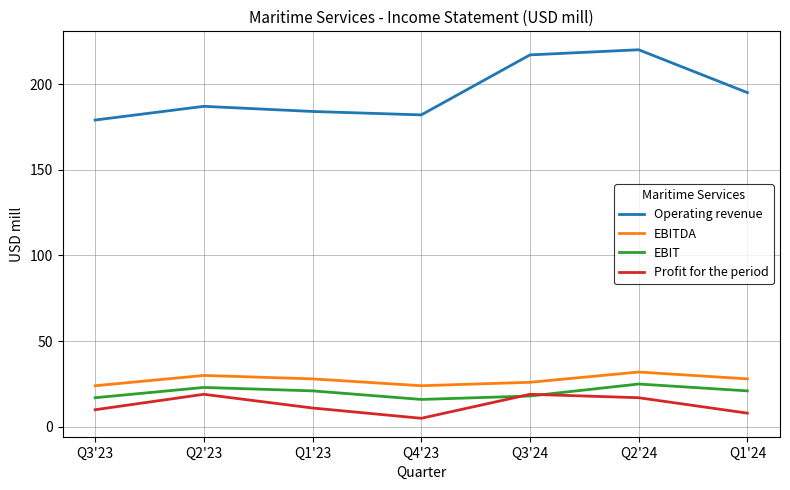

In EBITDA, how many points are higher than both neighbors (excluding endpoints)?

2